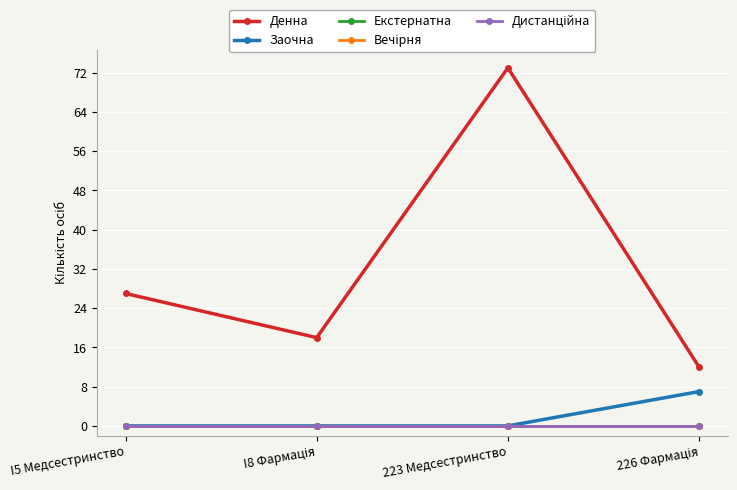

Rank the series by their maximum value, from highest to lowest.

Денна, Заочна, Екстернатна, Вечірня, Дистанційна